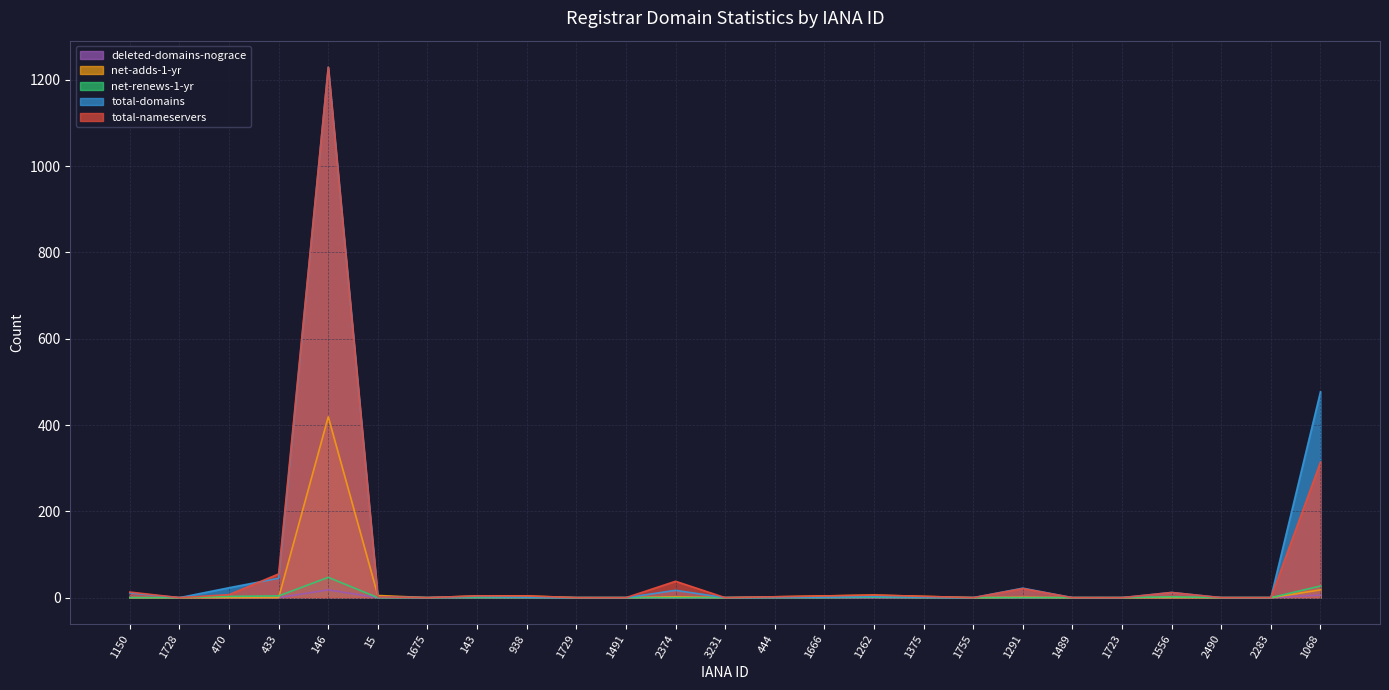

Which series has the widest spread of values?

total-nameservers